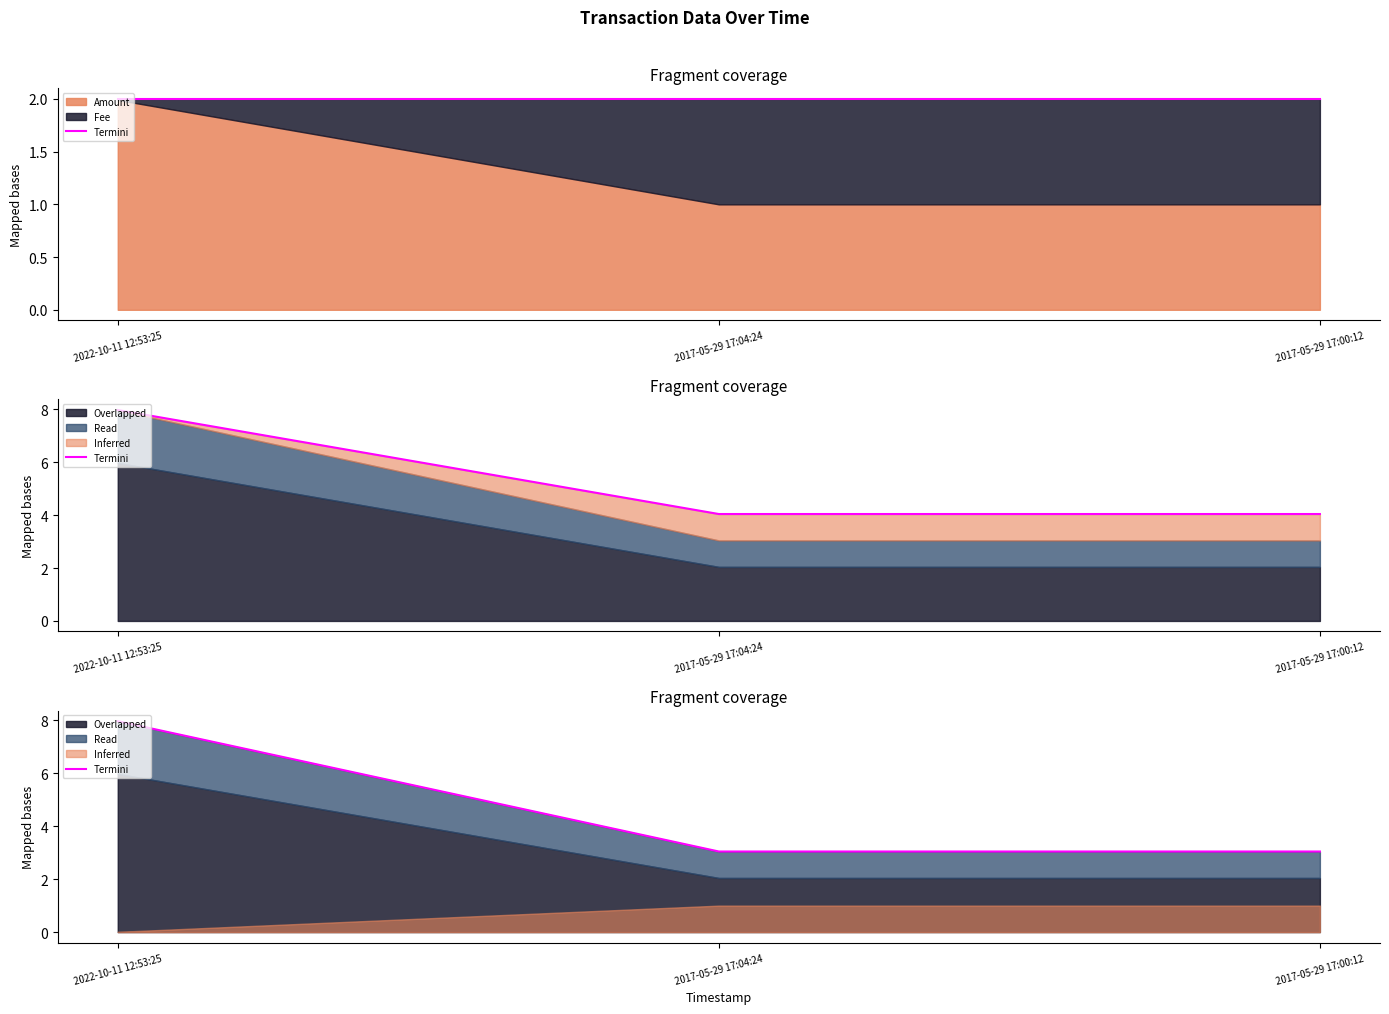

What is the greatest value displayed?

8.0